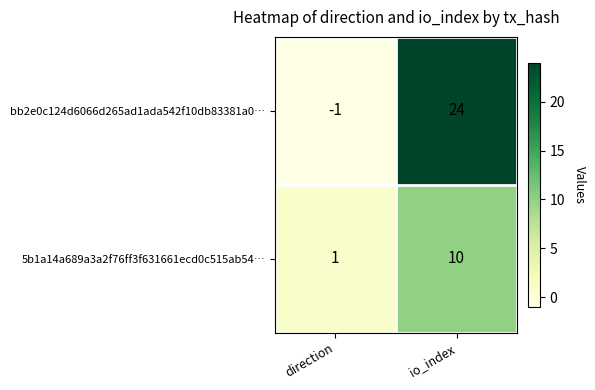

Is it true that bb2e0c124d6066d265ad1ada542f10db83381a0… equals 24 at io_index?

True